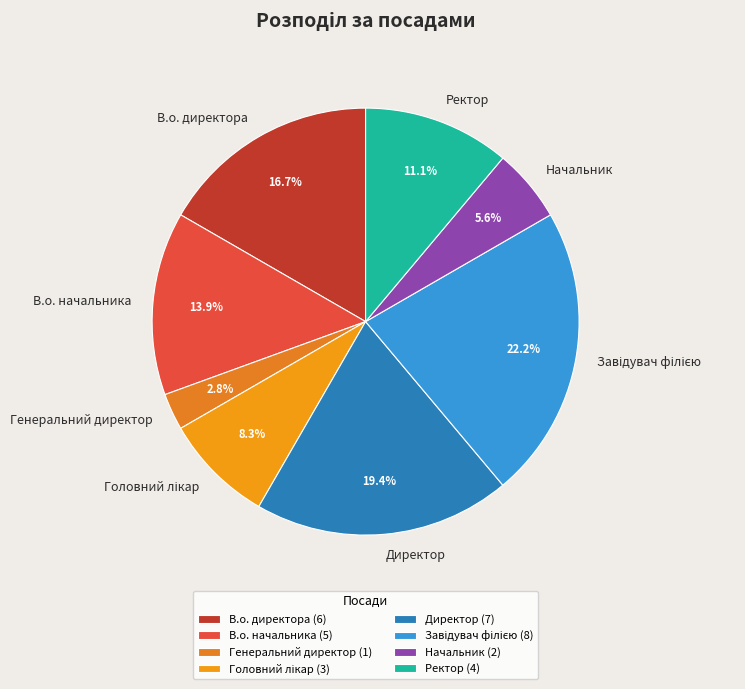

Do Генеральний директор and В.о. директора together represent more than half of the pie?

No